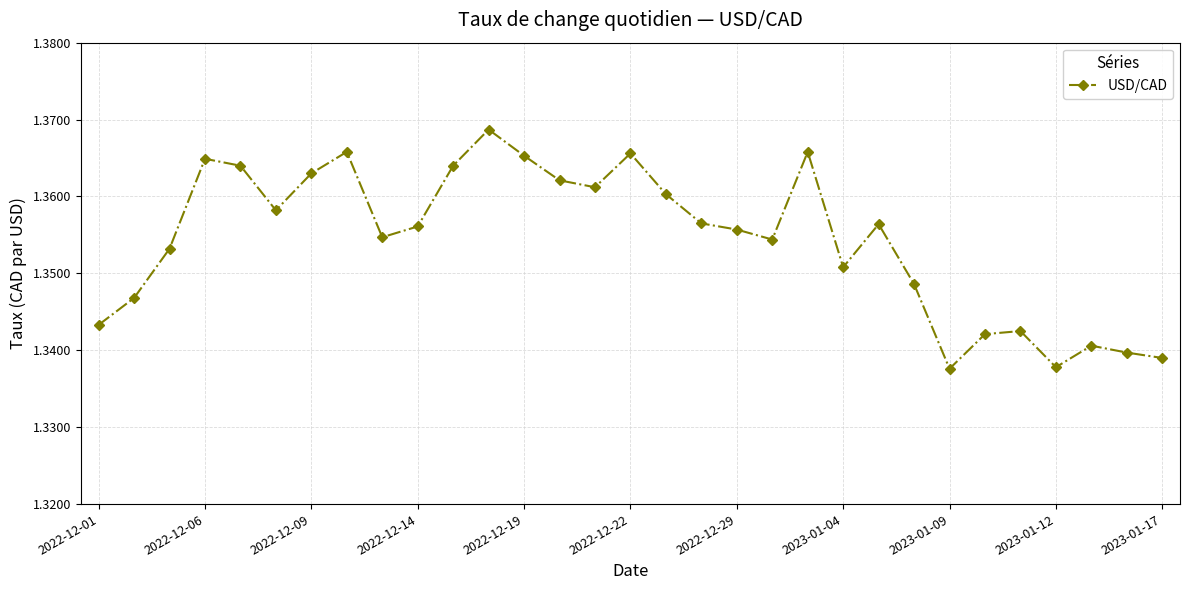

How many lines are shown in the chart?

1